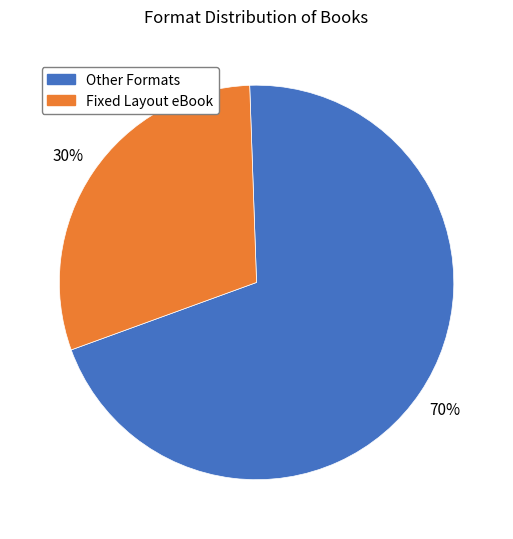

Does any single category account for the majority?

Yes